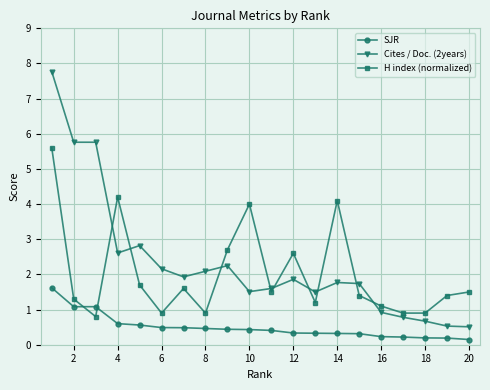

What are all the series names shown in the legend?

SJR, Cites / Doc. (2years), H index (normalized)